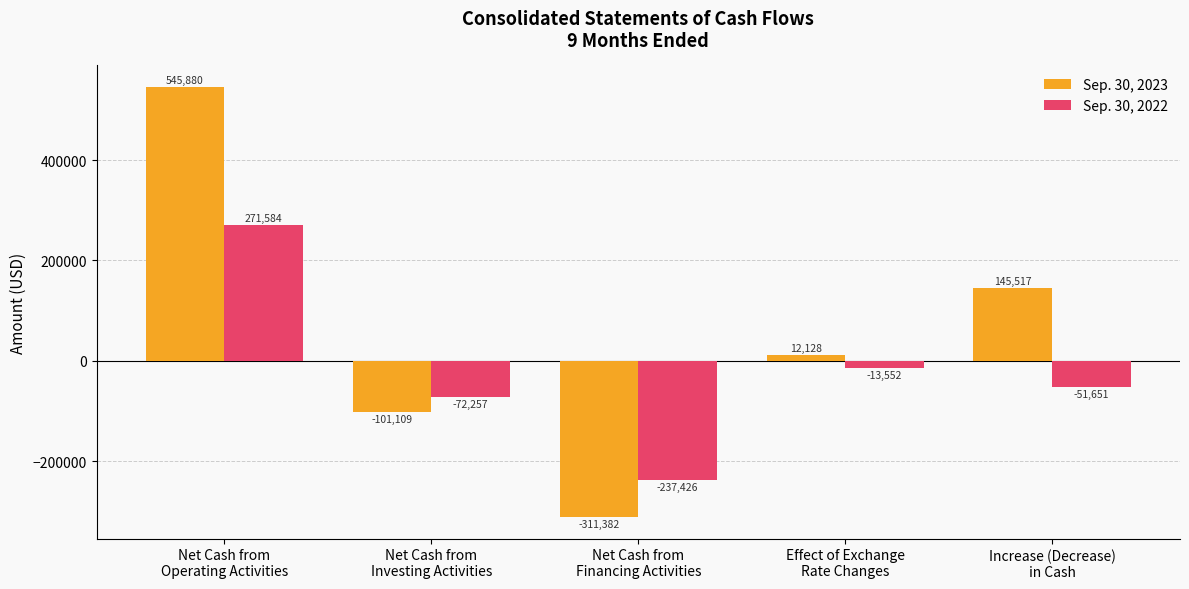

What is the difference between the maximum and minimum values in the Sep. 30, 2023 series?

857262